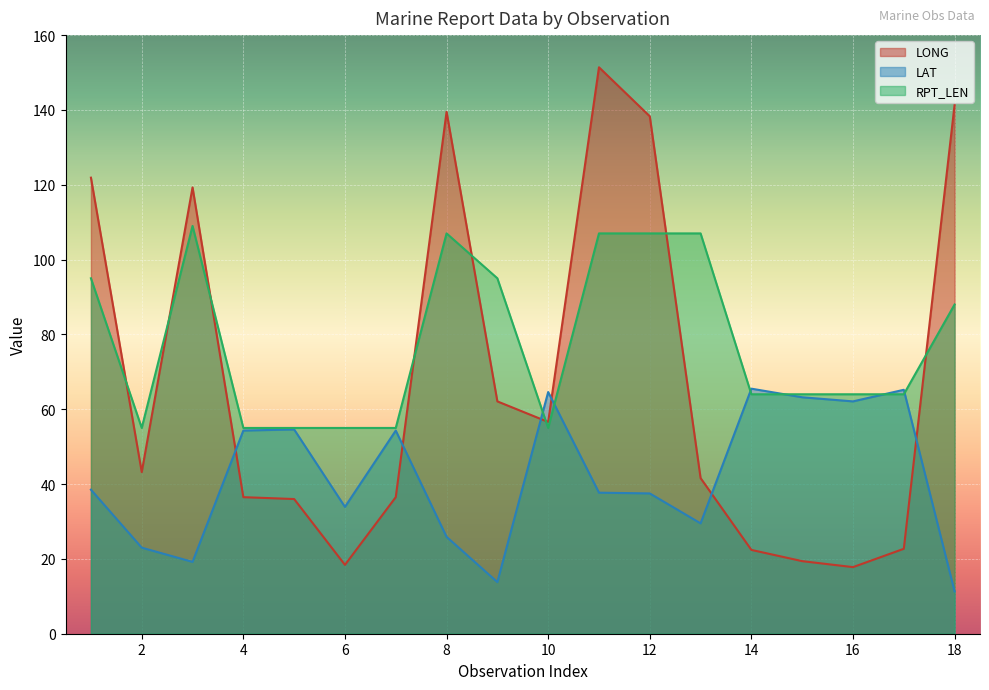

Between 2 and 12, which series saw the biggest shift?

LONG